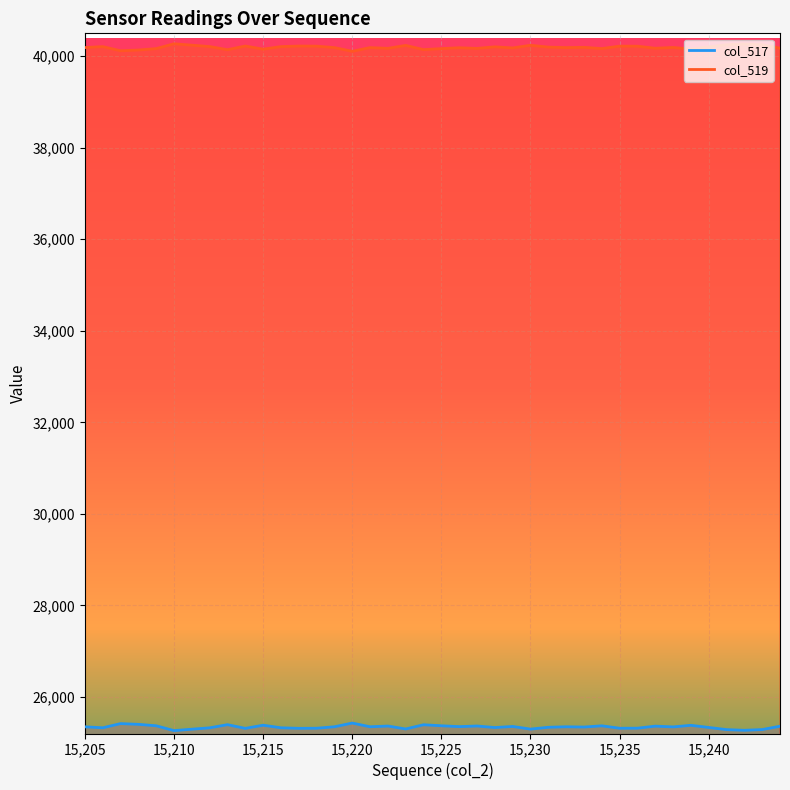

The col_519 series shows 40239 at 15230. True or false?

True